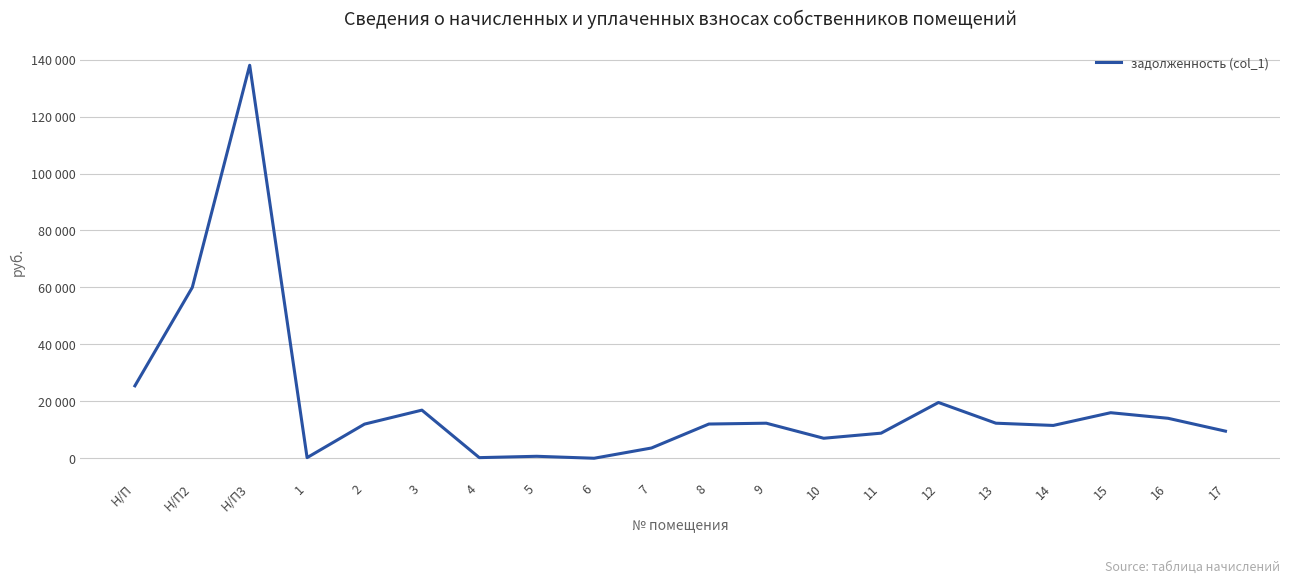

Rank the categories by value from highest to lowest.

Н/П3, Н/П2, Н/П, 12, 3, 15, 16, 9, 13, 8, 2, 14, 17, 11, 10, 7, 5, 4, 1, 6